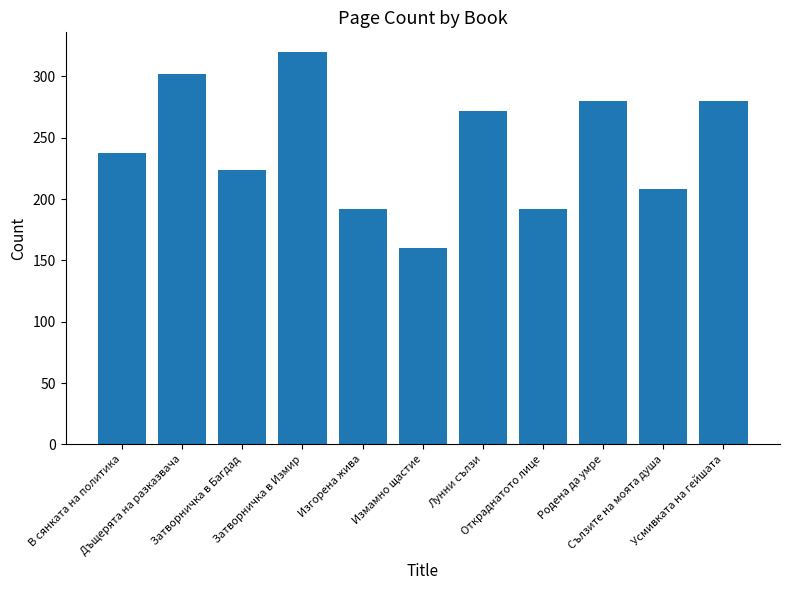

What is the difference between the maximum and second lowest values?

128